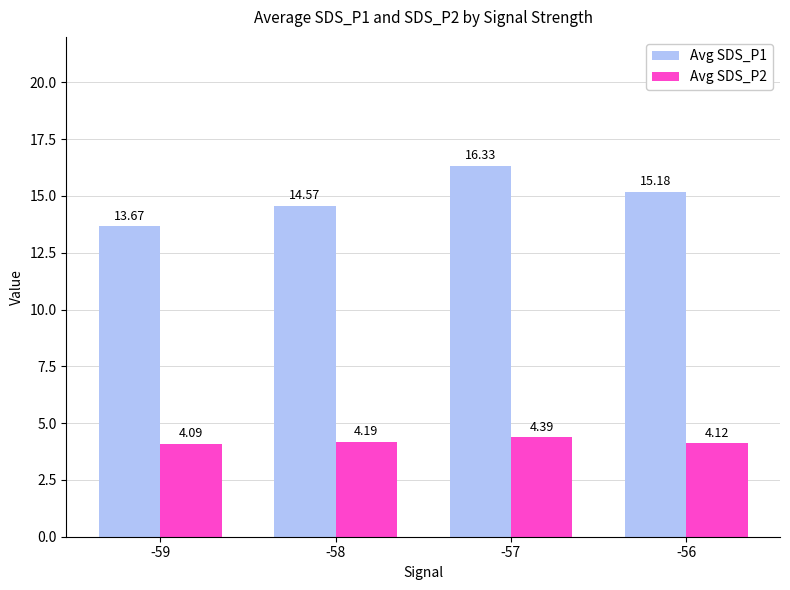

Is the value of Avg SDS_P1 at -58 greater than the value of Avg SDS_P2 at -59?

Yes